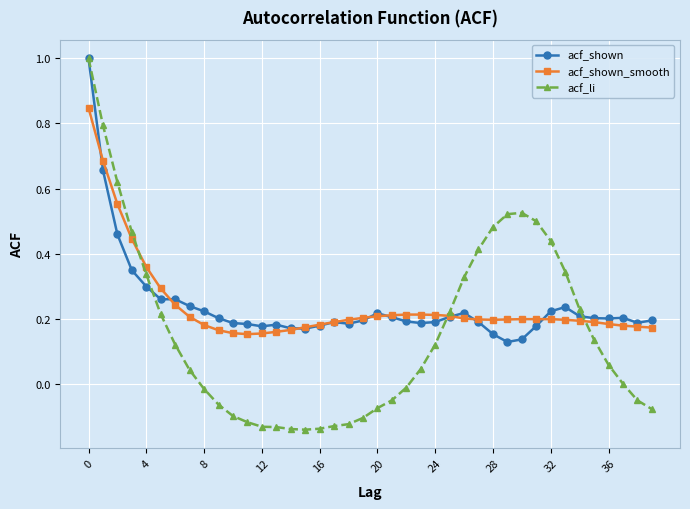

Which series has the largest range (max minus min)?

acf_li